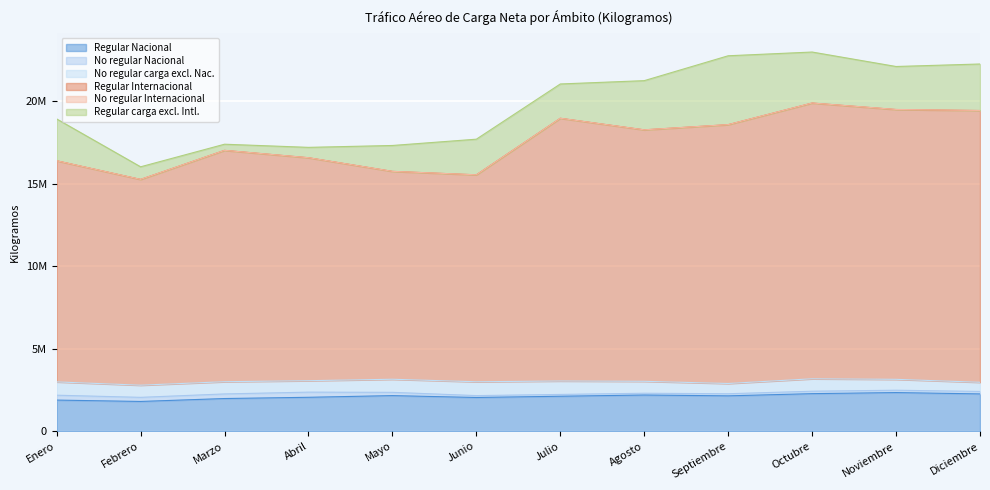

What is the average value of the No regular Nacional series?

186454